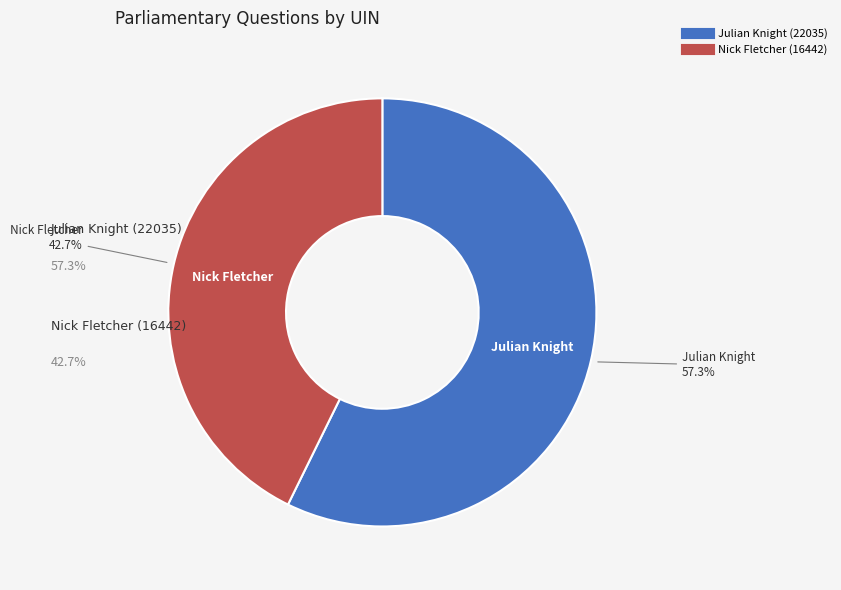

The Nick Fletcher (16442) slice represents 43% of the pie. True or false?

True